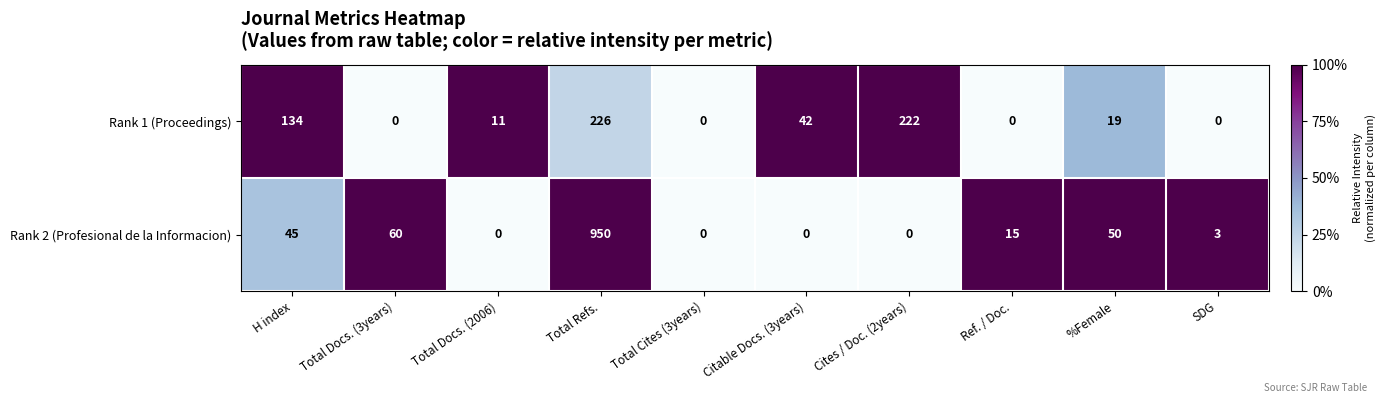

What is the sum of the Rank 2 (Profesional de la Informacion) values at %Female and Total Docs. (3years)?

110